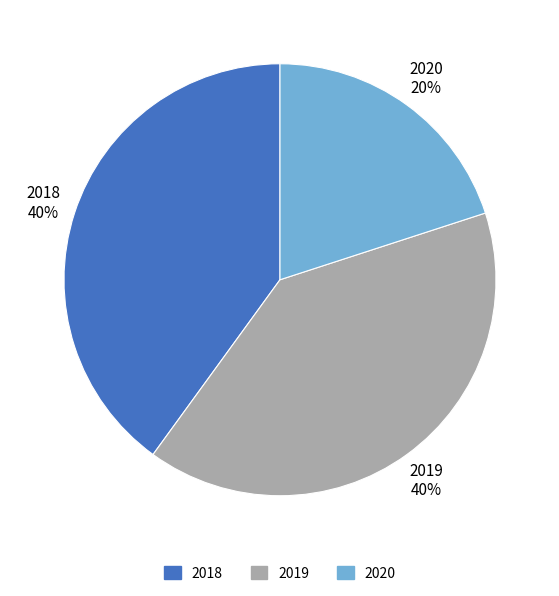

To the nearest percent, what is the combined percentage of 2020 and 2018?

60%